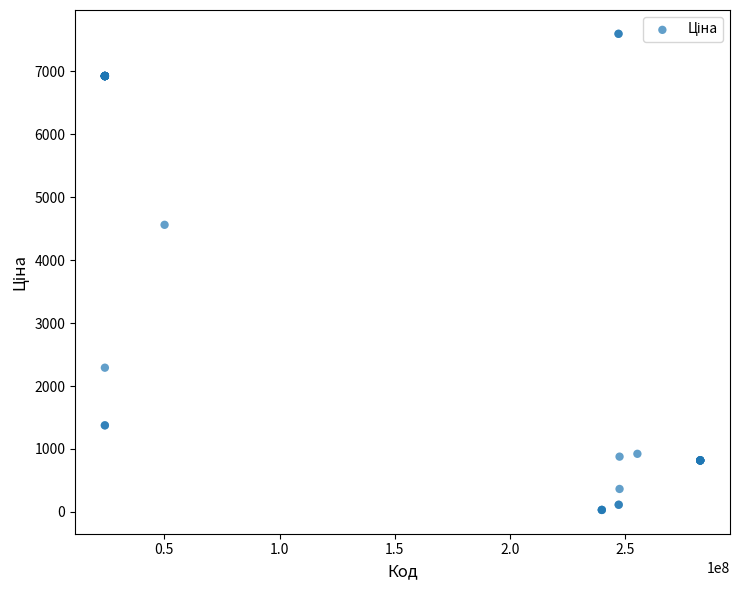

What Y value in the scatter plot is closest to 3814?

4561.9